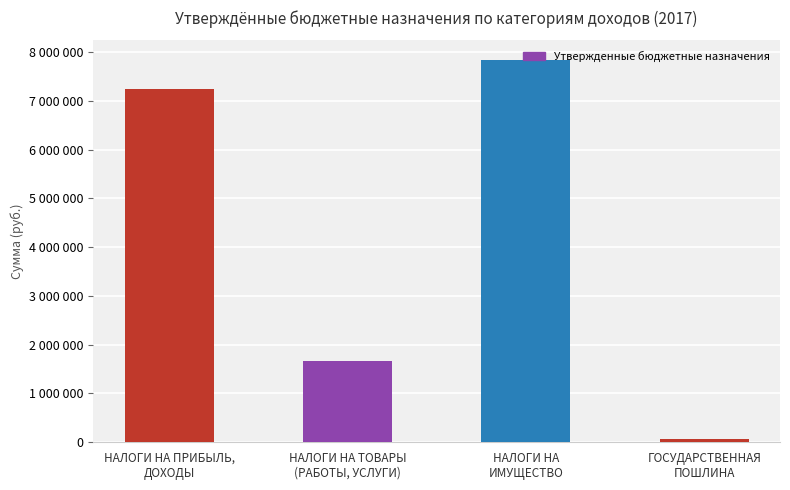

Between НАЛОГИ НА
ИМУЩЕСТВО and НАЛОГИ НА ТОВАРЫ
(РАБОТЫ, УСЛУГИ), which is larger?

НАЛОГИ НА
ИМУЩЕСТВО